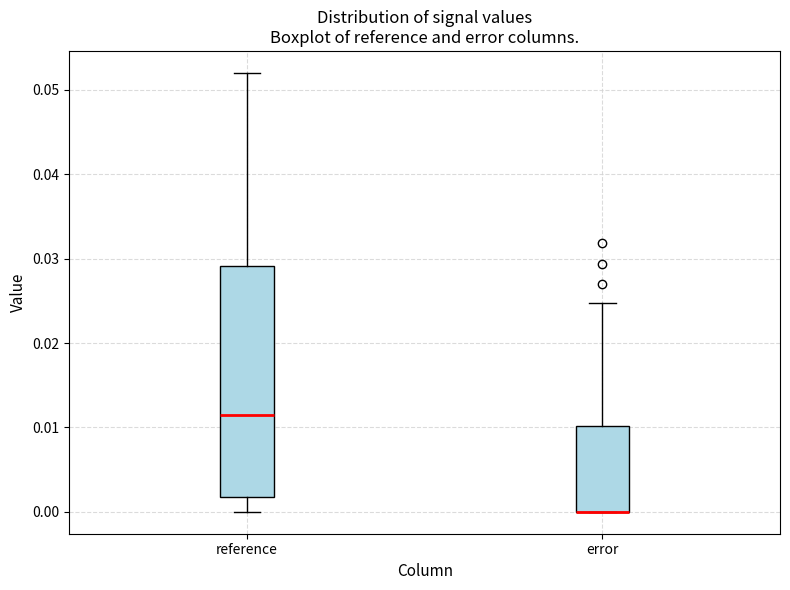

Comparing the boxes themselves (not the whiskers), which one is the tallest?

reference